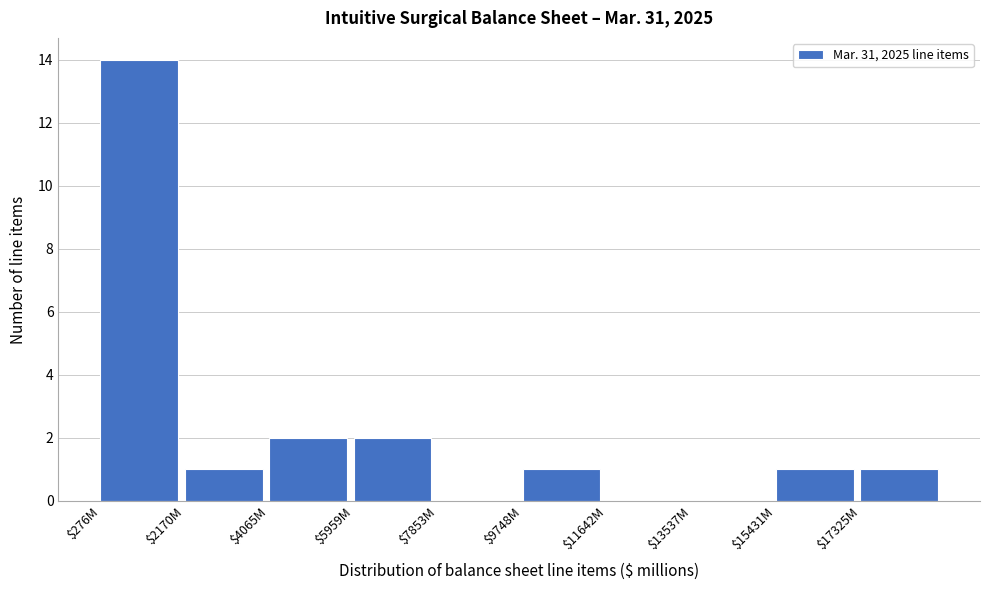

Is it true that the value at $276M is 14?

True